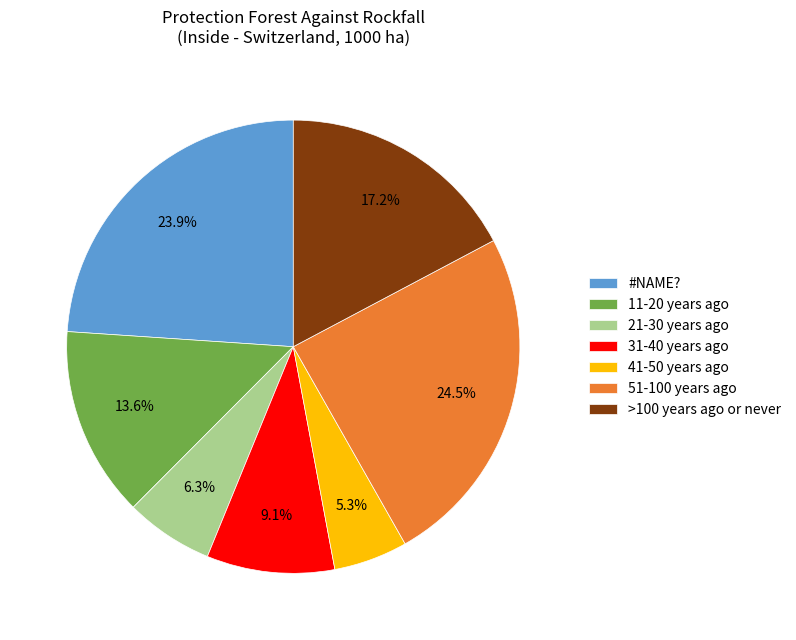

What percentage is NOT represented by 11-20 years ago?

86.4%